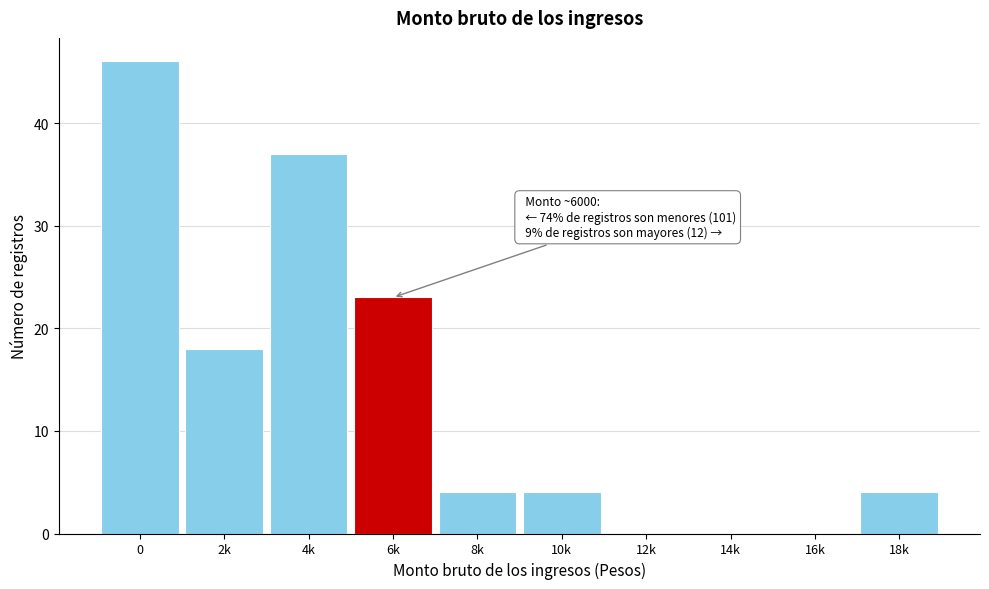

Reading left to right, what are all the values shown in this chart?

0=46	2k=18	4k=37	6k=23	8k=4	10k=4	12k=0	14k=0	16k=0	18k=4